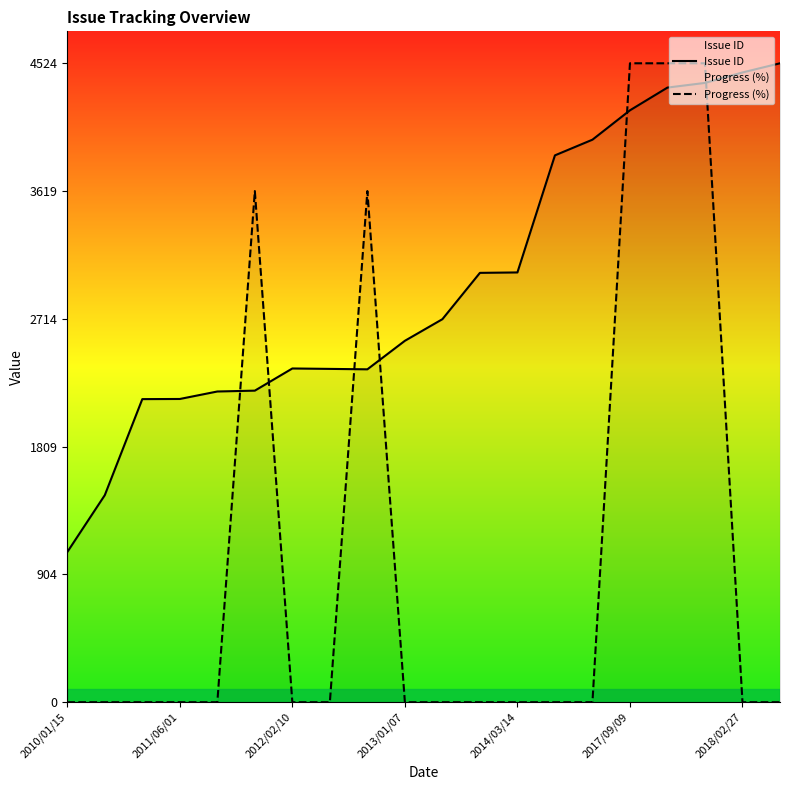

What are all the series names shown in the legend?

Issue ID, Progress (%)